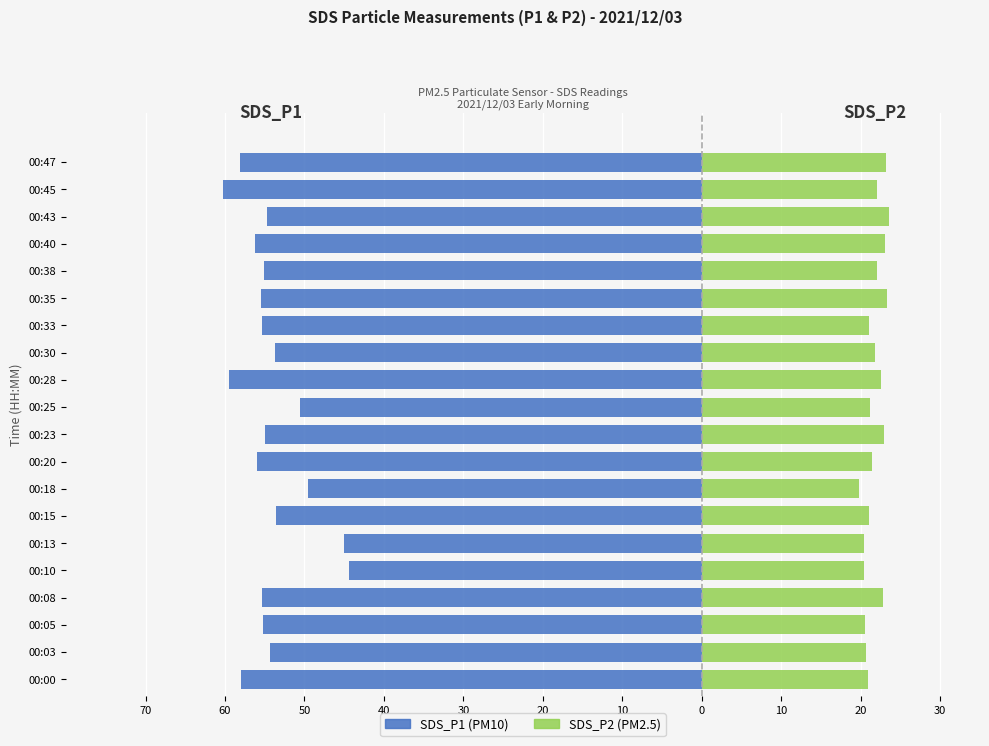

How many data points in SDS_P1 are less than -55?

11